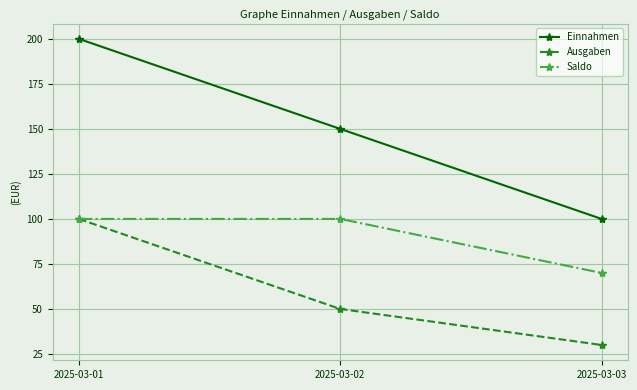

What is the average value of the Einnahmen series?

150